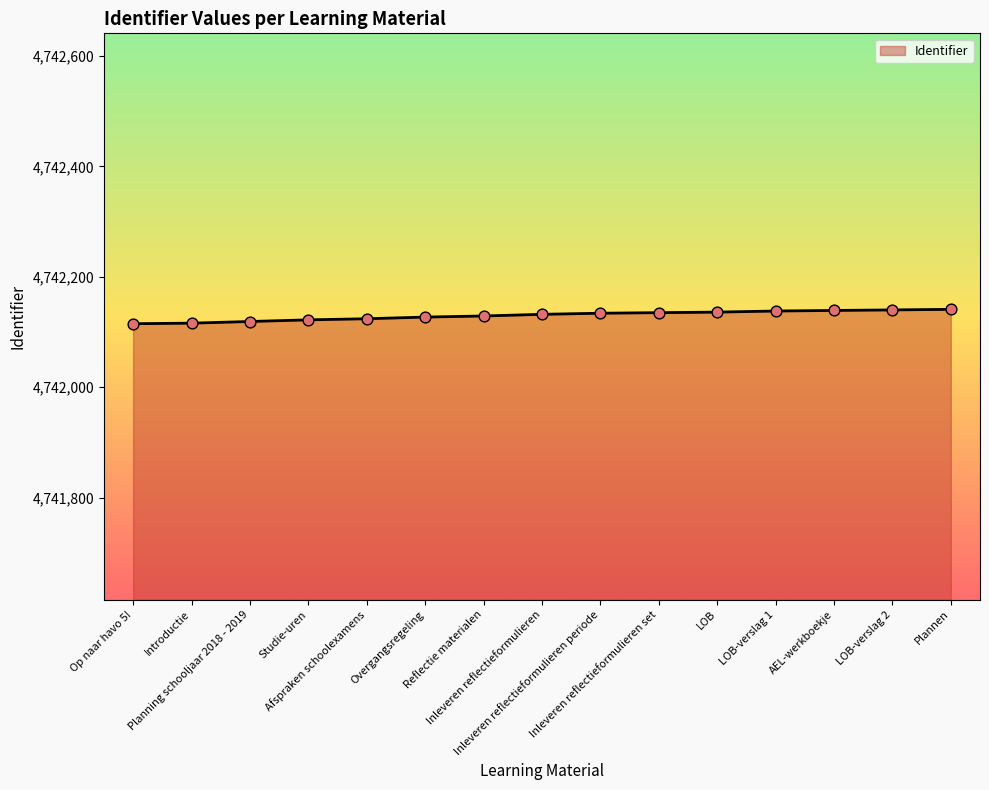

What is the minimum value shown in the chart?

4742115